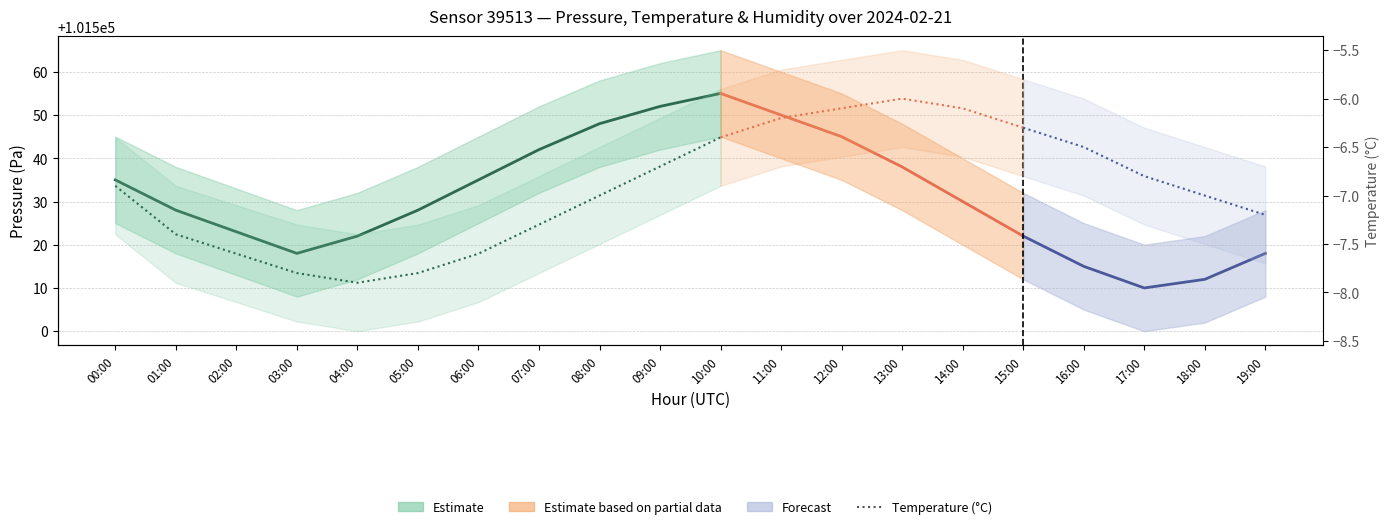

What is the value of the 10th point from the left?

-6.7